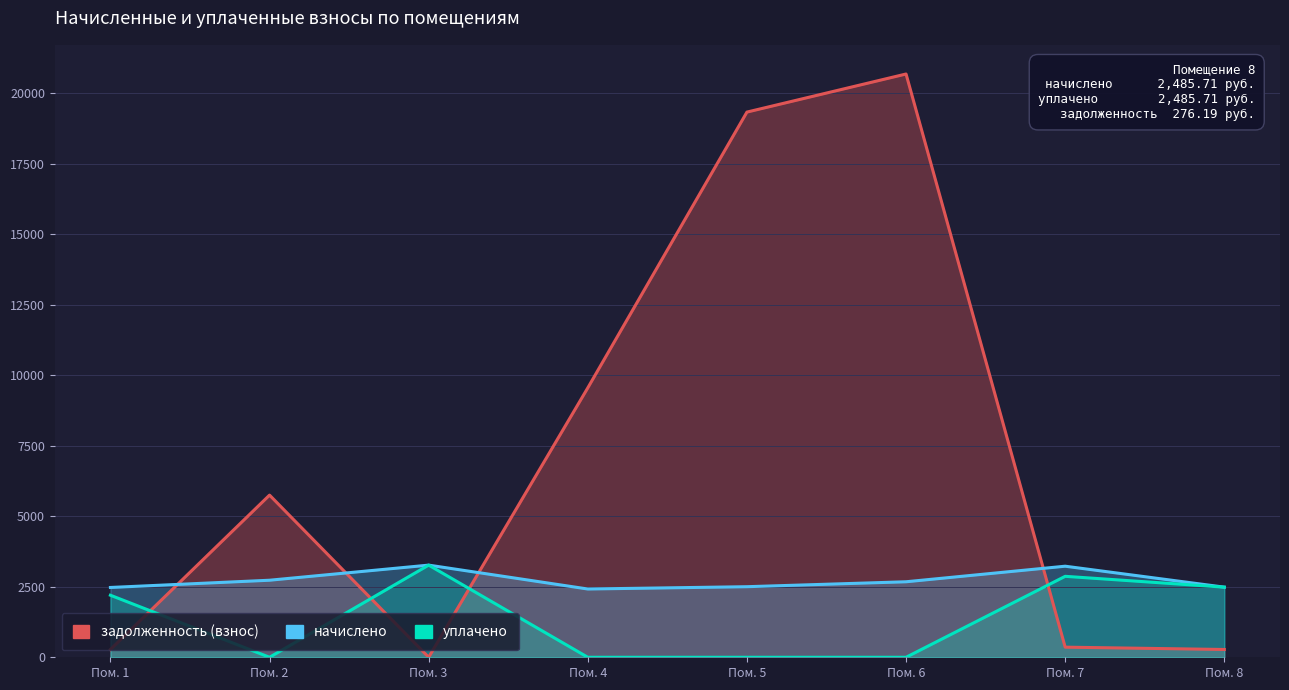

Which category has the lowest value across all series?

Пом. 3